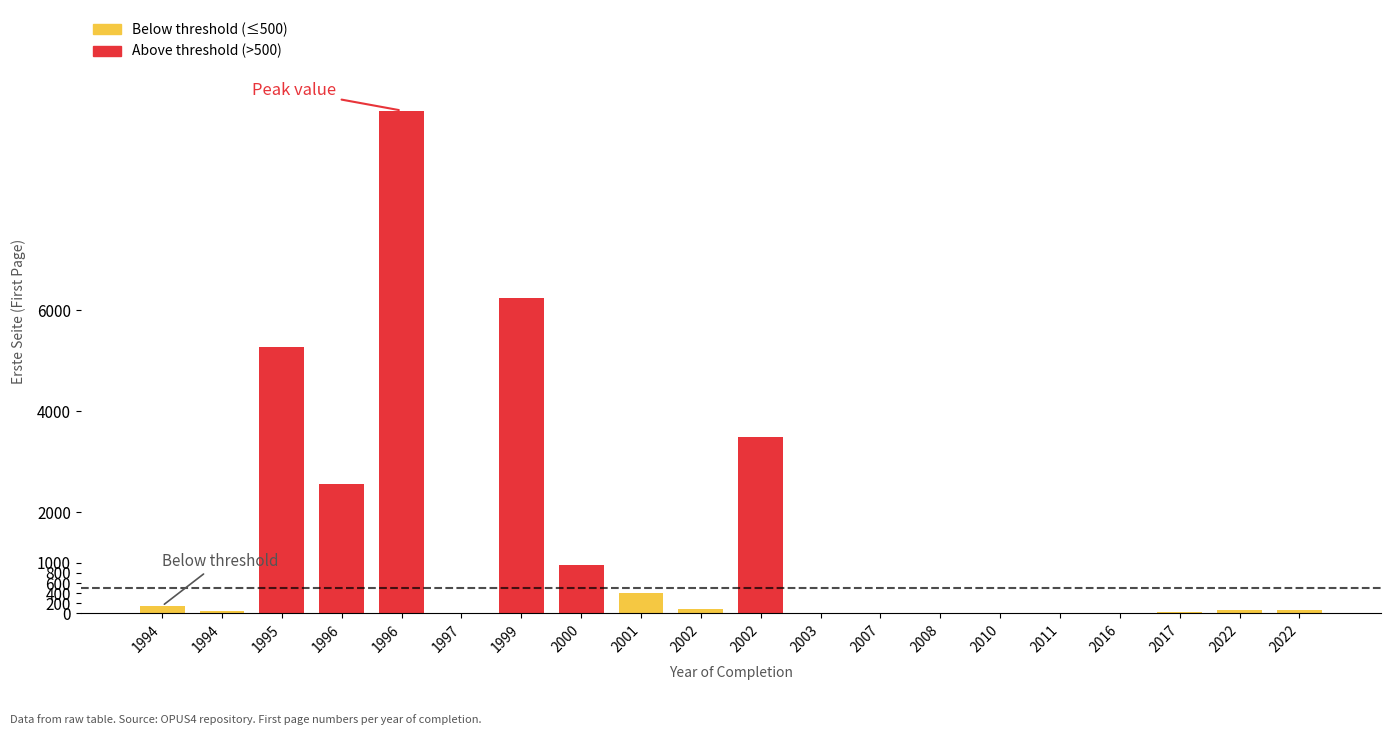

List the labels in order of value, smallest first.

1997, 2003, 2007, 2008, 2010, 2011, 2016, 2017, 1994, 2022, 2022, 2002, 1994, 2001, 2000, 1996, 2002, 1995, 1999, 1996